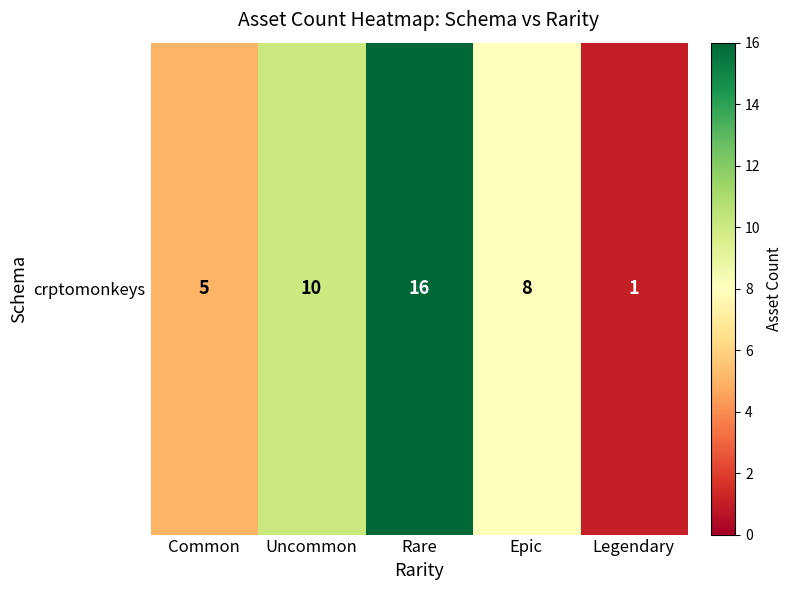

List the labels in order of value, largest first.

Rare, Uncommon, Epic, Common, Legendary